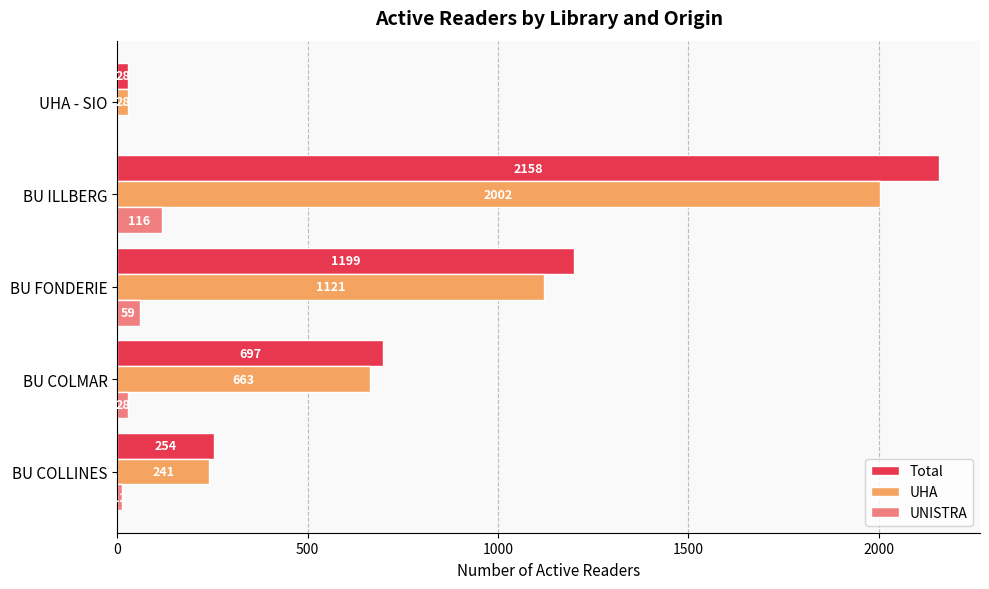

What value does the UHA series have at UHA - SIO, to the nearest 50?

50